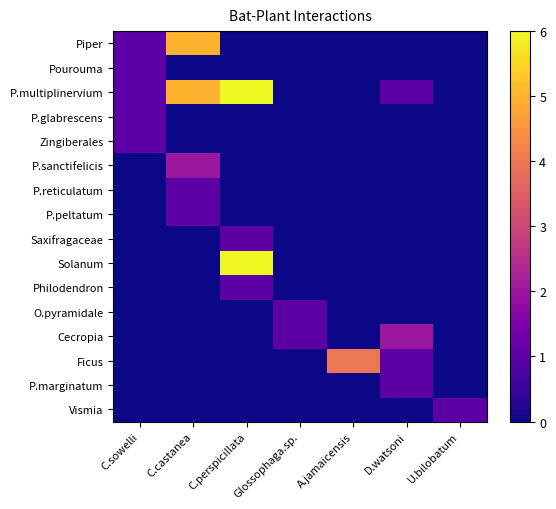

Reading left to right, extract all data points from this chart.

Piper: C.sowelli=1	C.castanea=5	C.perspicillata=0	Glossophaga.sp.=0	A.jamaicensis=0	D.watsoni=0	U.bilobatum=0
Pourouma: C.sowelli=1	C.castanea=0	C.perspicillata=0	Glossophaga.sp.=0	A.jamaicensis=0	D.watsoni=0	U.bilobatum=0
P.multiplinervium: C.sowelli=1	C.castanea=5	C.perspicillata=6	Glossophaga.sp.=0	A.jamaicensis=0	D.watsoni=1	U.bilobatum=0
P.glabrescens: C.sowelli=1	C.castanea=0	C.perspicillata=0	Glossophaga.sp.=0	A.jamaicensis=0	D.watsoni=0	U.bilobatum=0
Zingiberales: C.sowelli=1	C.castanea=0	C.perspicillata=0	Glossophaga.sp.=0	A.jamaicensis=0	D.watsoni=0	U.bilobatum=0
P.sanctifelicis: C.sowelli=0	C.castanea=2	C.perspicillata=0	Glossophaga.sp.=0	A.jamaicensis=0	D.watsoni=0	U.bilobatum=0
P.reticulatum: C.sowelli=0	C.castanea=1	C.perspicillata=0	Glossophaga.sp.=0	A.jamaicensis=0	D.watsoni=0	U.bilobatum=0
P.peltatum: C.sowelli=0	C.castanea=1	C.perspicillata=0	Glossophaga.sp.=0	A.jamaicensis=0	D.watsoni=0	U.bilobatum=0
Saxifragaceae: C.sowelli=0	C.castanea=0	C.perspicillata=1	Glossophaga.sp.=0	A.jamaicensis=0	D.watsoni=0	U.bilobatum=0
Solanum: C.sowelli=0	C.castanea=0	C.perspicillata=6	Glossophaga.sp.=0	A.jamaicensis=0	D.watsoni=0	U.bilobatum=0
Philodendron: C.sowelli=0	C.castanea=0	C.perspicillata=1	Glossophaga.sp.=0	A.jamaicensis=0	D.watsoni=0	U.bilobatum=0
O.pyramidale: C.sowelli=0	C.castanea=0	C.perspicillata=0	Glossophaga.sp.=1	A.jamaicensis=0	D.watsoni=0	U.bilobatum=0
Cecropia: C.sowelli=0	C.castanea=0	C.perspicillata=0	Glossophaga.sp.=1	A.jamaicensis=0	D.watsoni=2	U.bilobatum=0
Ficus: C.sowelli=0	C.castanea=0	C.perspicillata=0	Glossophaga.sp.=0	A.jamaicensis=4	D.watsoni=1	U.bilobatum=0
P.marginatum: C.sowelli=0	C.castanea=0	C.perspicillata=0	Glossophaga.sp.=0	A.jamaicensis=0	D.watsoni=1	U.bilobatum=0
Vismia: C.sowelli=0	C.castanea=0	C.perspicillata=0	Glossophaga.sp.=0	A.jamaicensis=0	D.watsoni=0	U.bilobatum=1